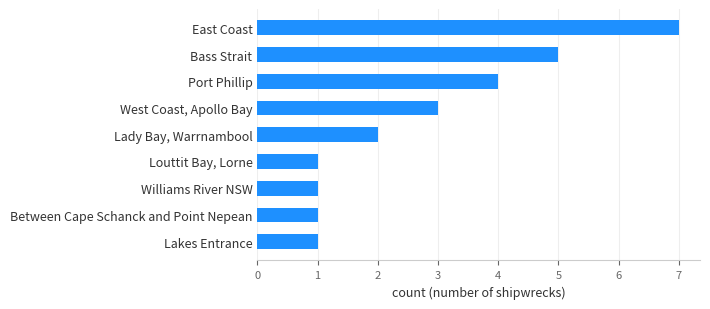

What is the difference between the second highest and second lowest values?

4